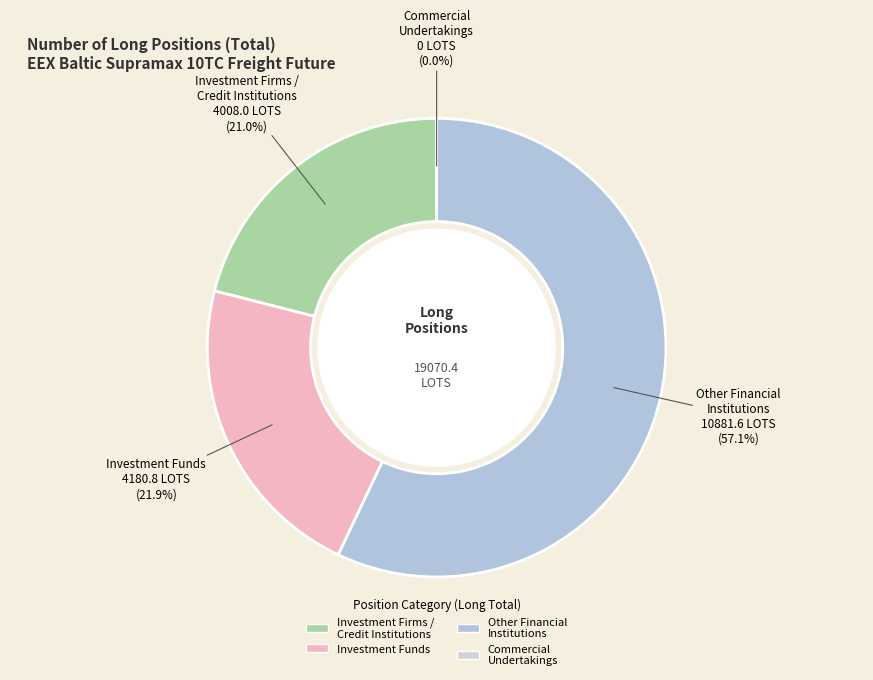

To the nearest percent, what is the difference between the largest and smallest slice percentages?

57%